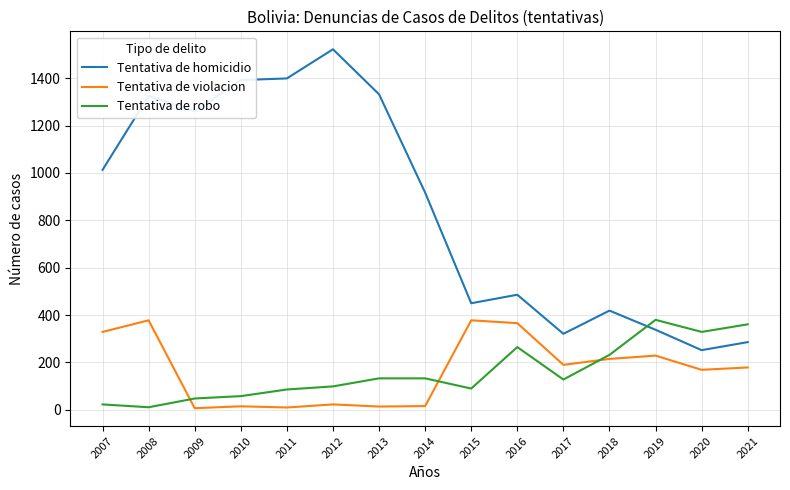

Which category has the highest value in the Tentativa de homicidio series?

2012